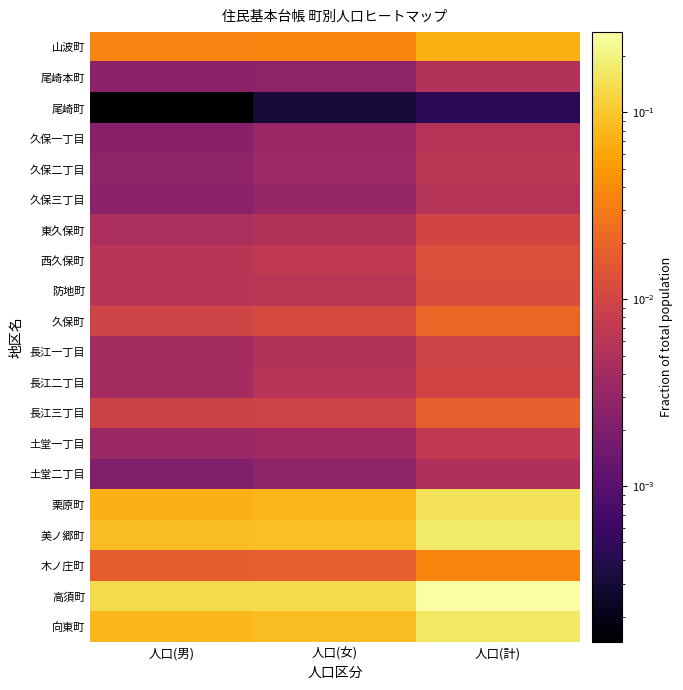

Reading left to right, transcribe all the data shown in this chart.

山波町: 人口(男)=0.0	人口(女)=0.0	人口(計)=0.1
尾崎本町: 人口(男)=0.0	人口(女)=0.0	人口(計)=0.0
尾崎町: 人口(男)=0.0	人口(女)=0.0	人口(計)=0.0
久保一丁目: 人口(男)=0.0	人口(女)=0.0	人口(計)=0.0
久保二丁目: 人口(男)=0.0	人口(女)=0.0	人口(計)=0.0
久保三丁目: 人口(男)=0.0	人口(女)=0.0	人口(計)=0.0
東久保町: 人口(男)=0.0	人口(女)=0.0	人口(計)=0.0
西久保町: 人口(男)=0.0	人口(女)=0.0	人口(計)=0.0
防地町: 人口(男)=0.0	人口(女)=0.0	人口(計)=0.0
久保町: 人口(男)=0.0	人口(女)=0.0	人口(計)=0.0
長江一丁目: 人口(男)=0.0	人口(女)=0.0	人口(計)=0.0
長江二丁目: 人口(男)=0.0	人口(女)=0.0	人口(計)=0.0
長江三丁目: 人口(男)=0.0	人口(女)=0.0	人口(計)=0.0
土堂一丁目: 人口(男)=0.0	人口(女)=0.0	人口(計)=0.0
土堂二丁目: 人口(男)=0.0	人口(女)=0.0	人口(計)=0.0
栗原町: 人口(男)=0.1	人口(女)=0.1	人口(計)=0.2
美ノ郷町: 人口(男)=0.1	人口(女)=0.1	人口(計)=0.2
木ノ庄町: 人口(男)=0.0	人口(女)=0.0	人口(計)=0.0
高須町: 人口(男)=0.1	人口(女)=0.1	人口(計)=0.3
向東町: 人口(男)=0.1	人口(女)=0.1	人口(計)=0.2